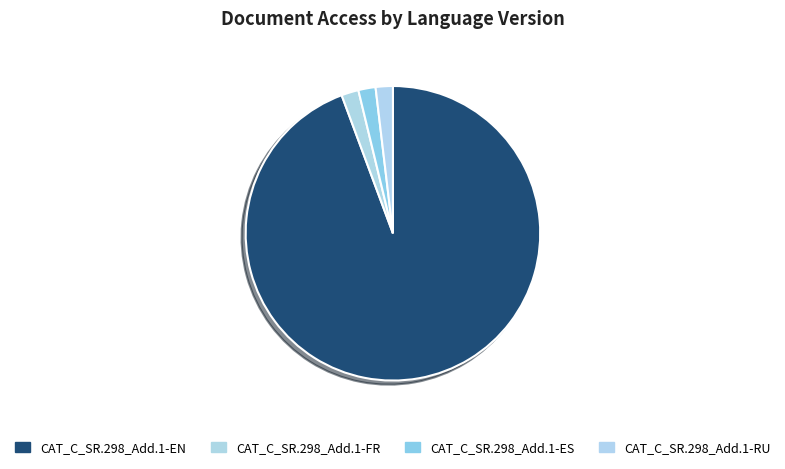

Between CAT_C_SR.298_Add.1-FR and CAT_C_SR.298_Add.1-ES, which is larger?

CAT_C_SR.298_Add.1-FR